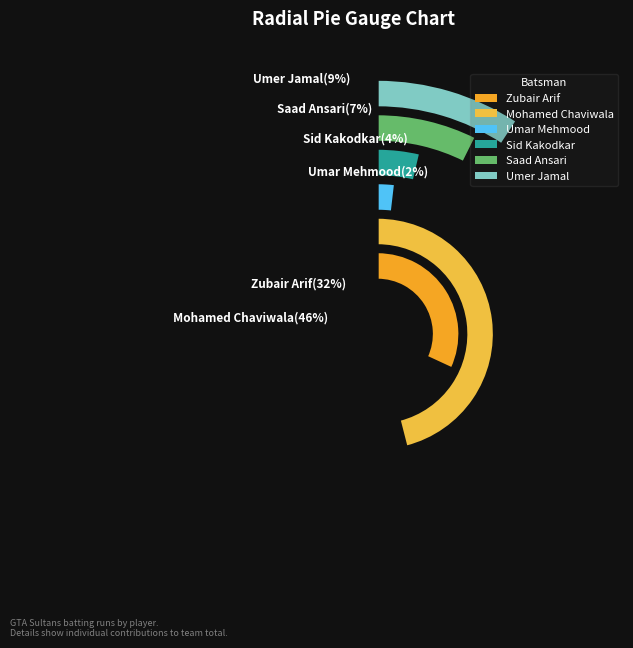

How many slices are in this pie chart?

6